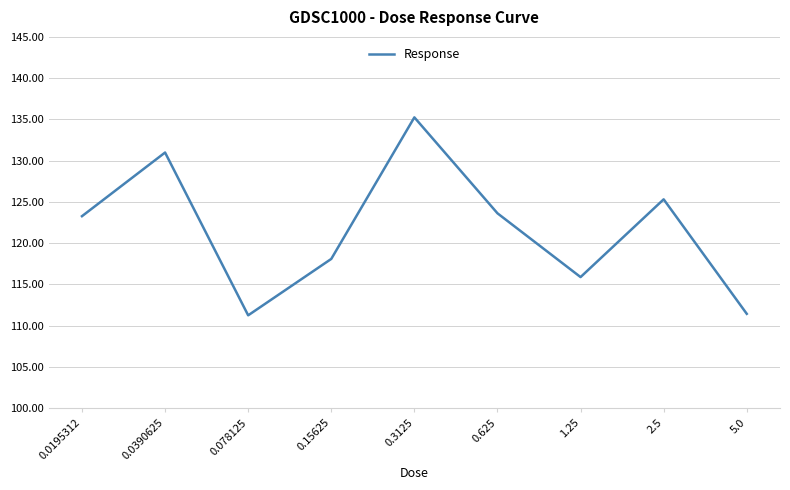

What is the approximate value at 0.625?

123.6